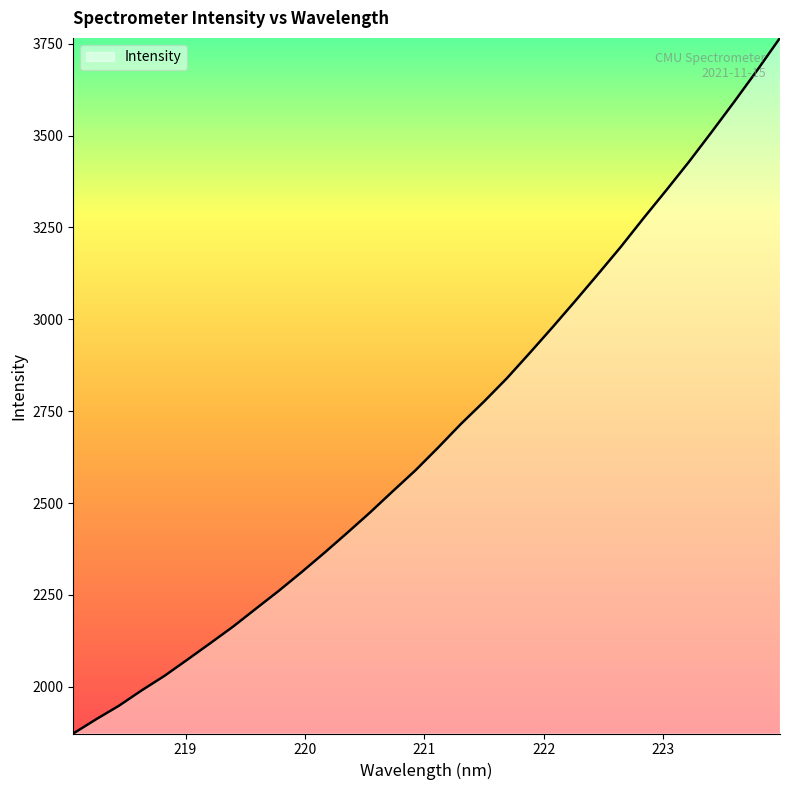

What is the greatest value displayed?

3765.7